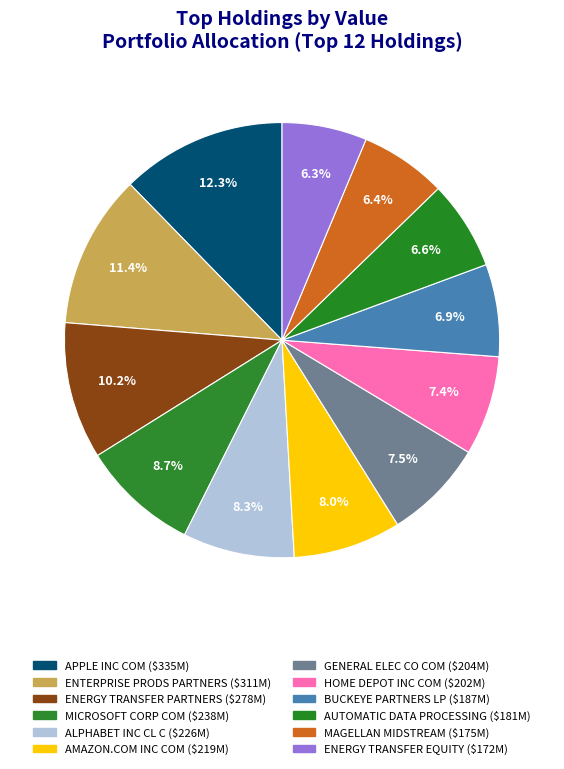

Does any single category account for the majority?

No